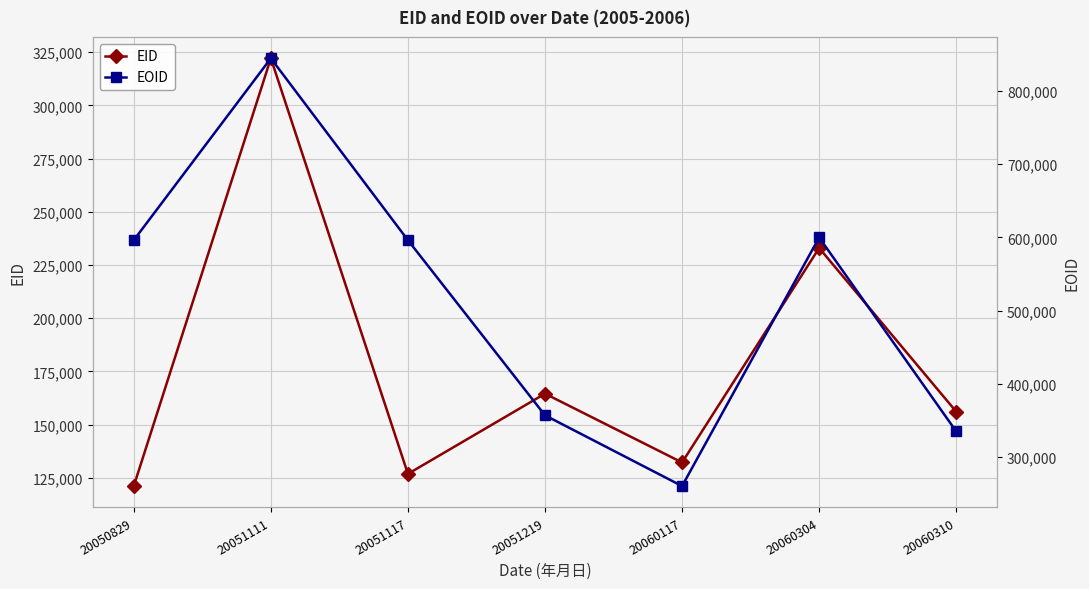

What is the value of the EOID point at the 5th from the left?

260685